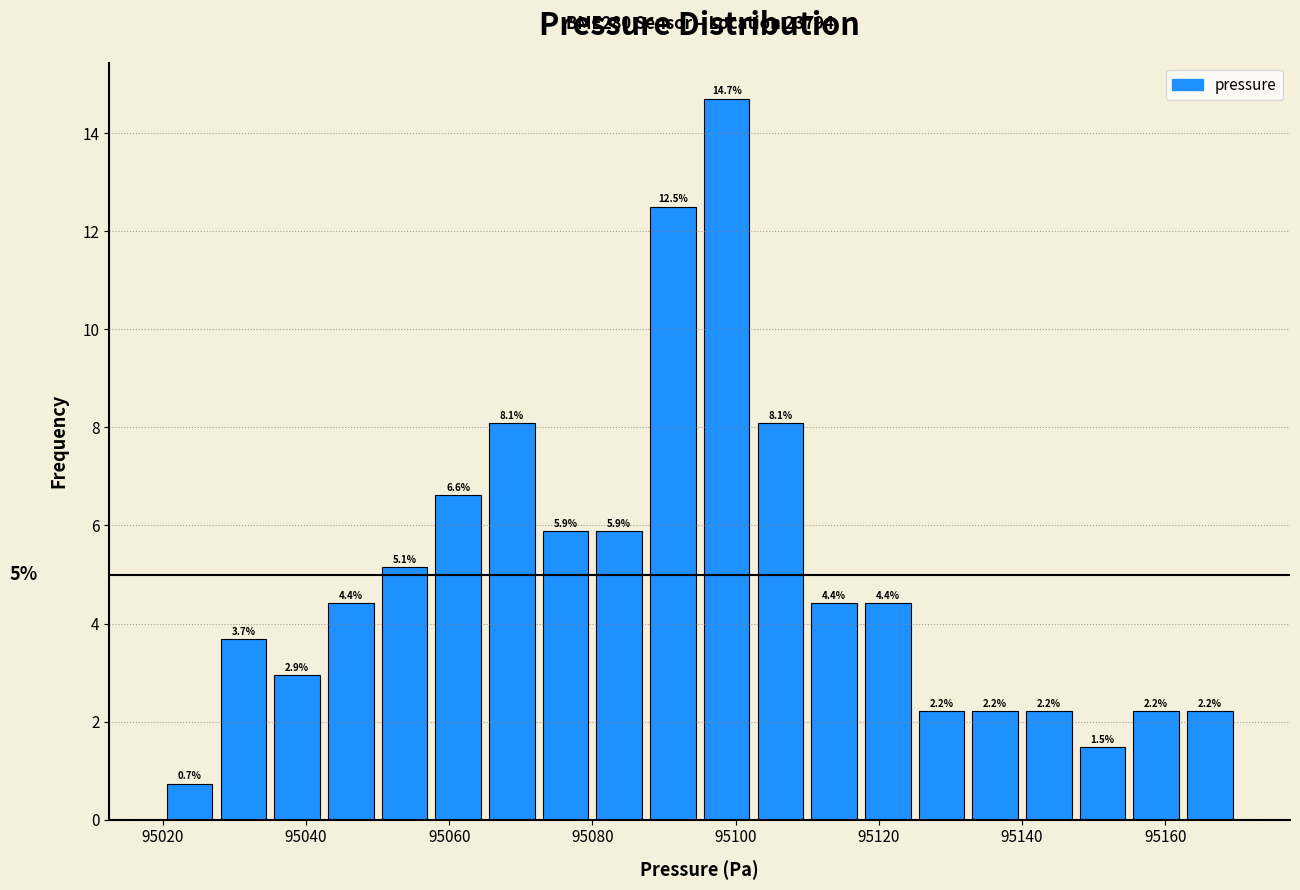

Around what value on the x-axis is the tallest bar? Give the approximate position of its centre, as read against the axis.

95098